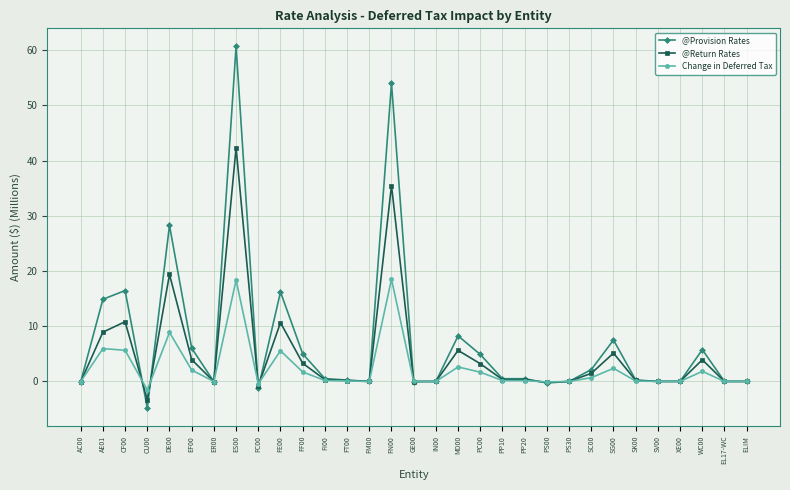

What is the sum of all Change in Deferred Tax values?

74.5